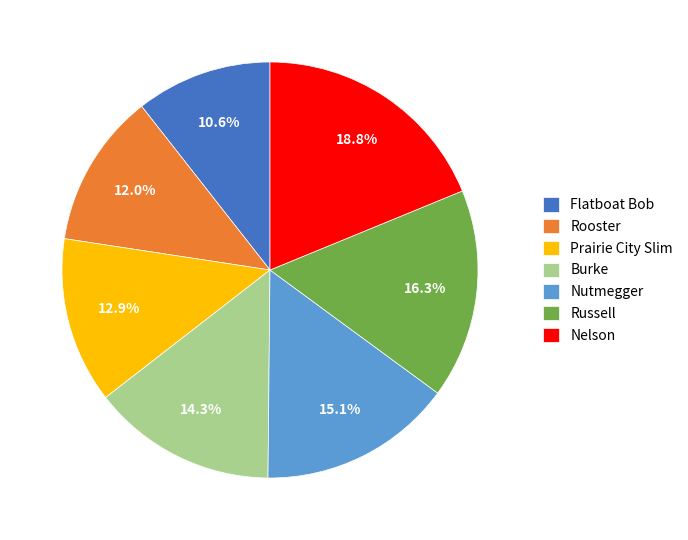

Is it true that Burke is 21% of the pie?

False